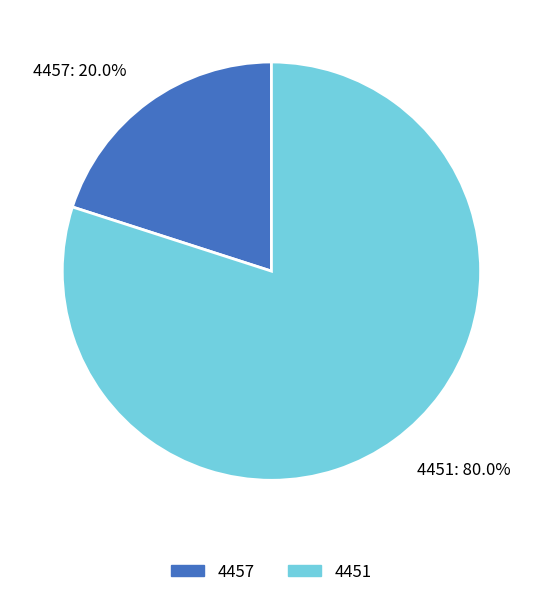

Do 4457 and 4451 together represent more than half of the pie?

Yes